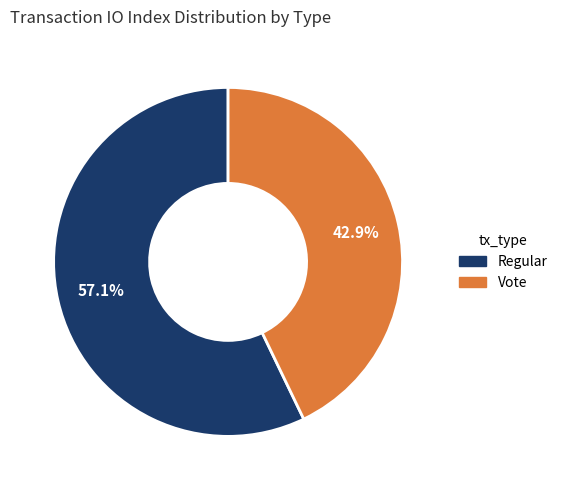

Which slice is the largest?

Regular